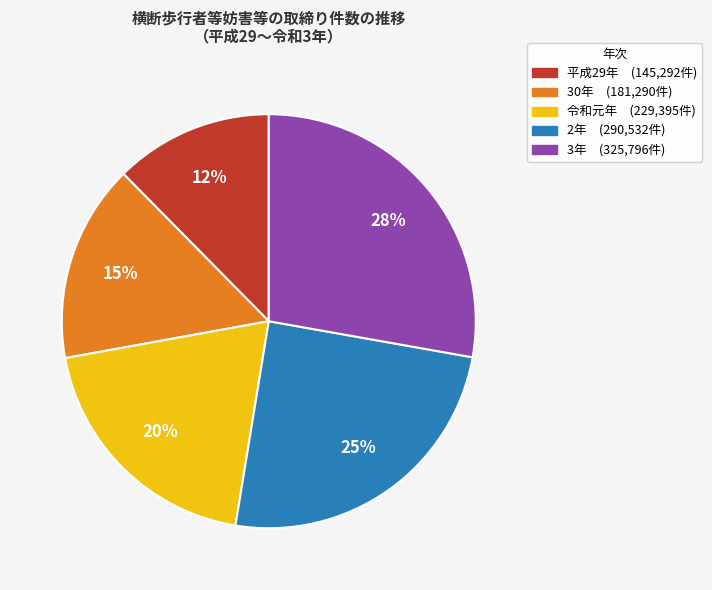

Do 令和元年 (229,395件) and 3年 (325,796件) together represent more than half of the pie?

No